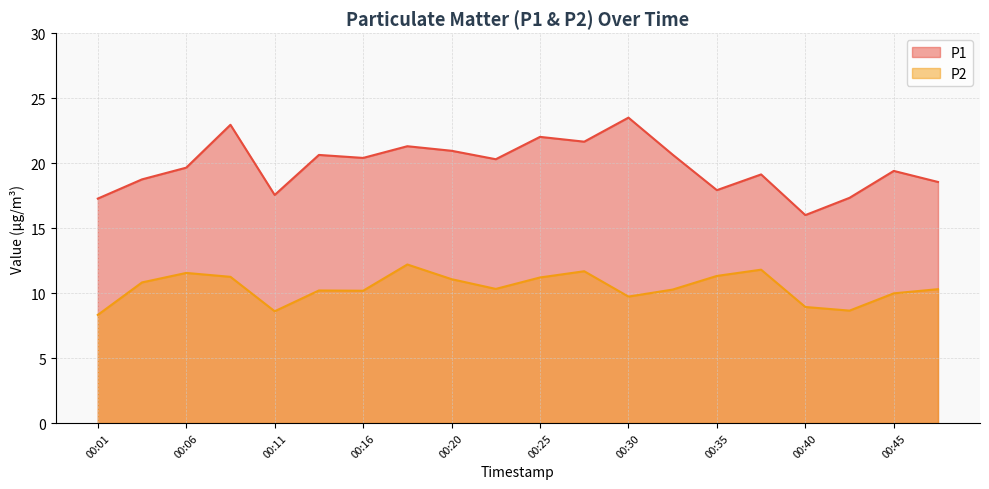

Which category has the lowest value in the P1 series?

00:40